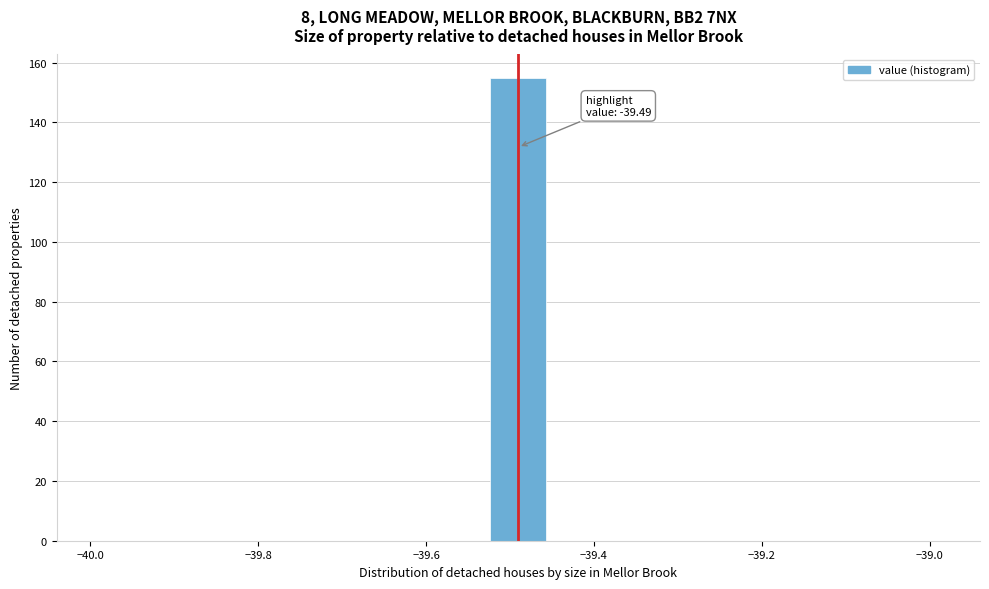

Read against the x-axis, roughly where is the centre of the tallest bar?

-39.48